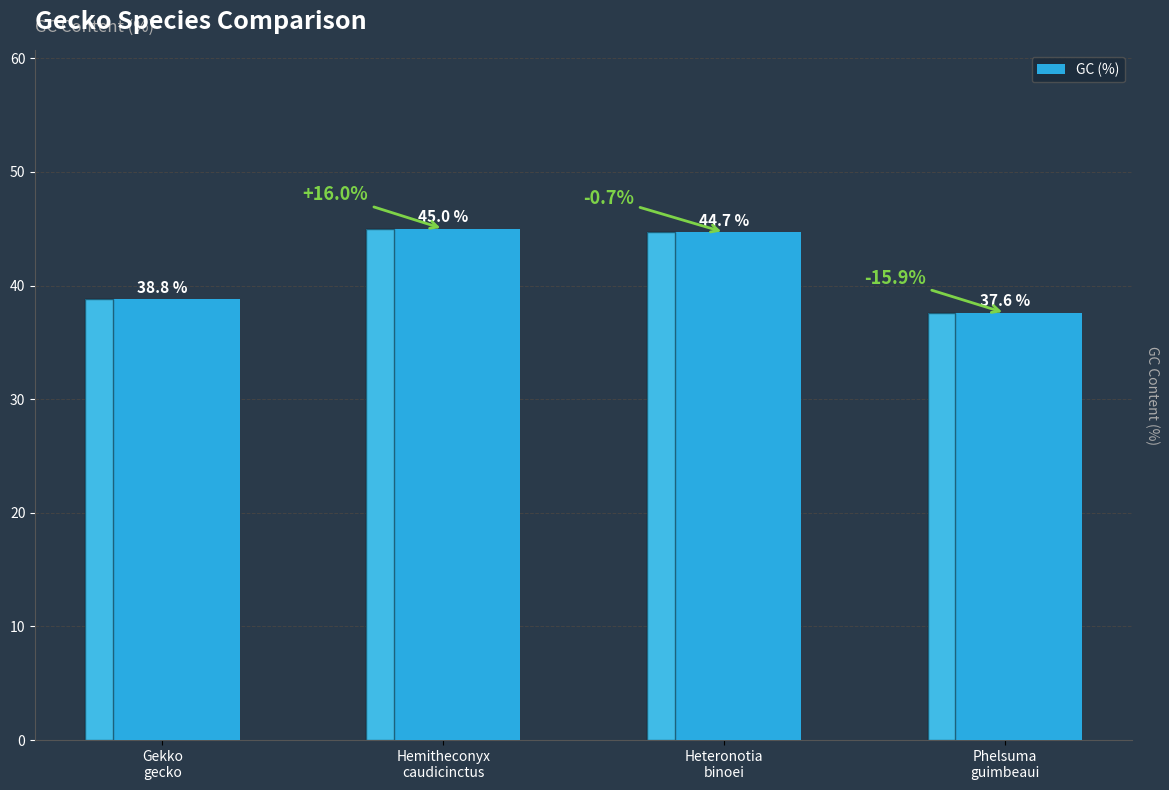

Reading right to left, extract all data points from this chart.

Phelsuma
guimbeaui=37.6	Heteronotia
binoei=44.7	Hemitheconyx
caudicinctus=45.0	Gekko
gecko=38.8